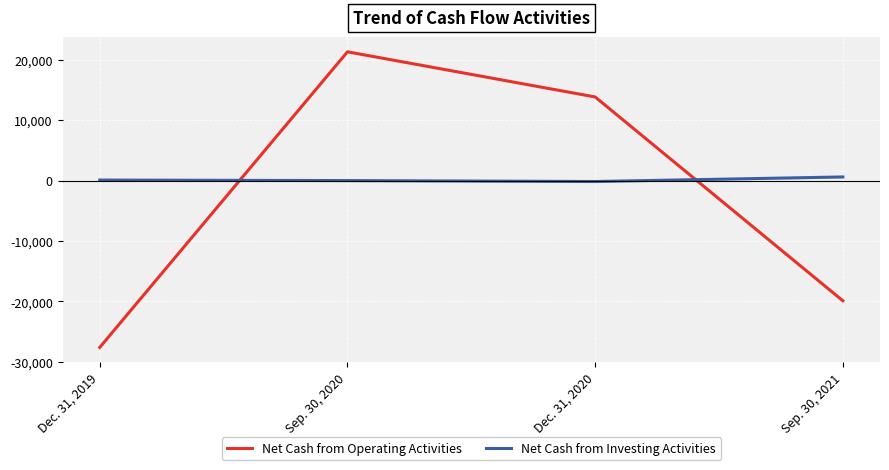

How many times do Net Cash from Operating Activities and Net Cash from Investing Activities cross each other?

2